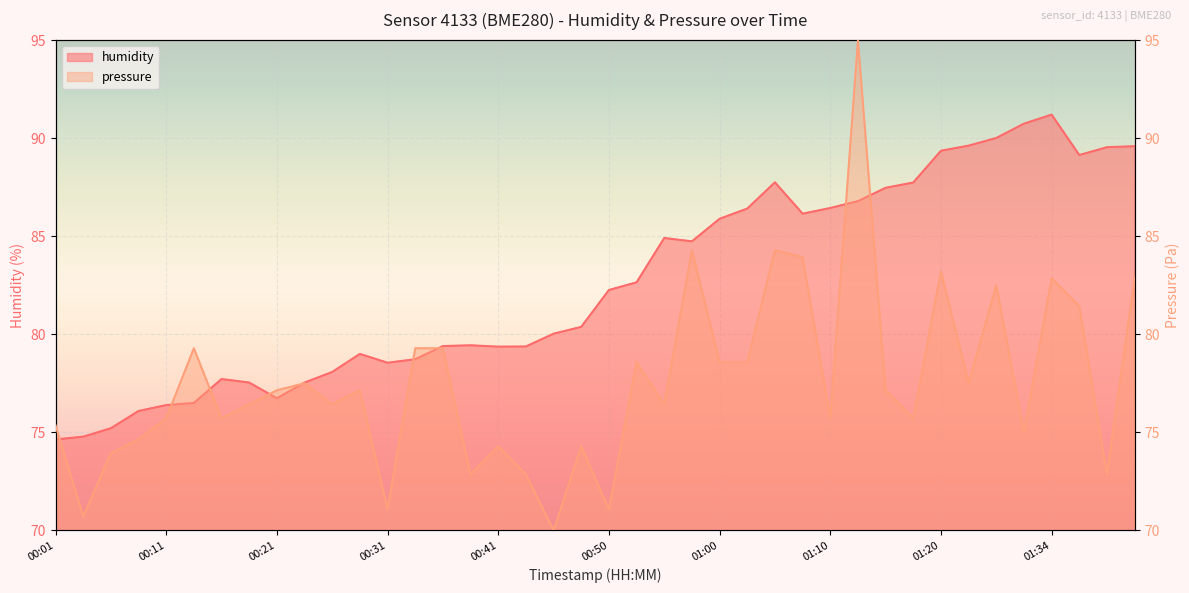

Between 00:26 and 01:34, which series saw the biggest shift?

humidity